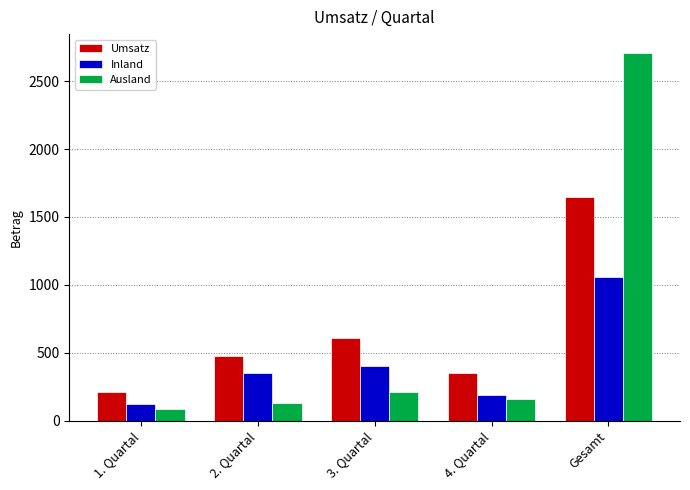

How many bars are there in each group?

3